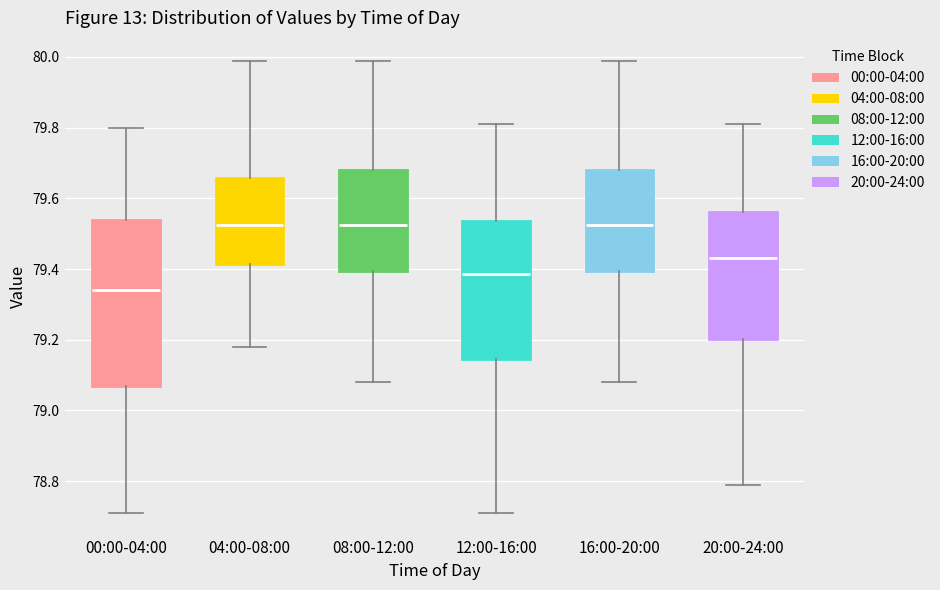

Reading left to right, read every box against the y-axis: the position of its median line, the range the box covers, and the ends of its whiskers. The values are not printed on the chart, so give them approximately, as read against the axis.

00:00-04:00: median 79.34, box 79.08 to 79.54, whiskers 78.72 to 79.80
04:00-08:00: median 79.52, box 79.42 to 79.66, whiskers 79.18 to 80.00
08:00-12:00: median 79.52, box 79.40 to 79.68, whiskers 79.08 to 80.00
12:00-16:00: median 79.38, box 79.14 to 79.54, whiskers 78.72 to 79.82
16:00-20:00: median 79.52, box 79.40 to 79.68, whiskers 79.08 to 80.00
20:00-24:00: median 79.44, box 79.20 to 79.56, whiskers 78.80 to 79.82